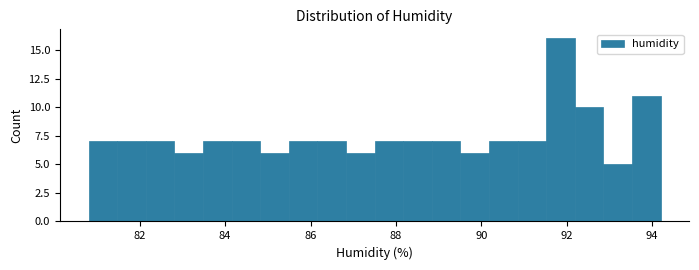

Read against the x-axis, roughly where is the centre of the tallest bar?

91.8